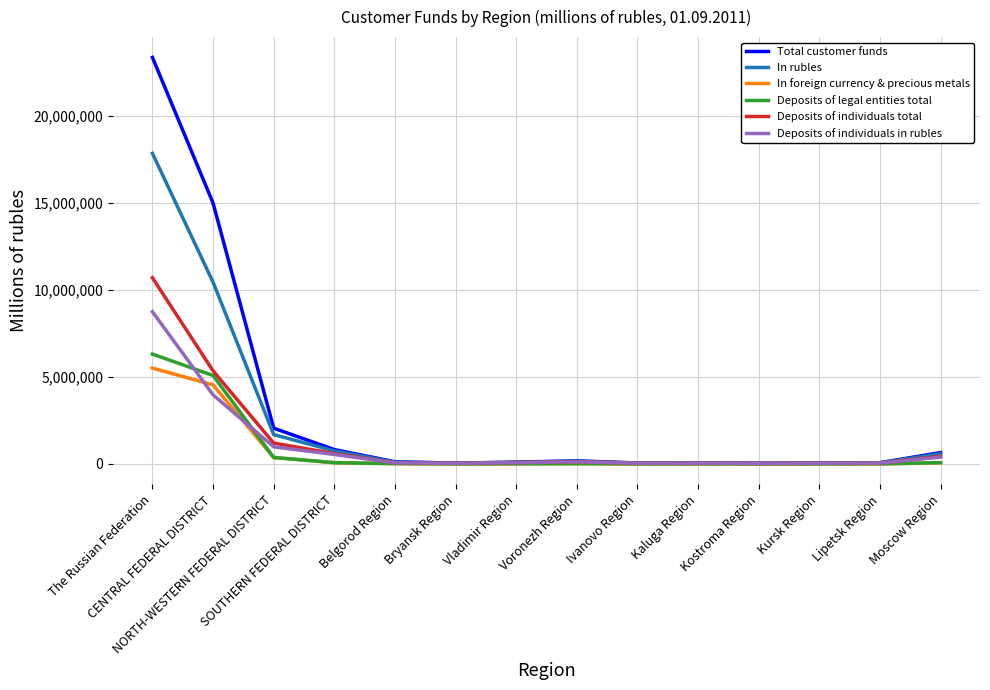

Which series has the widest spread of values?

Total customer funds